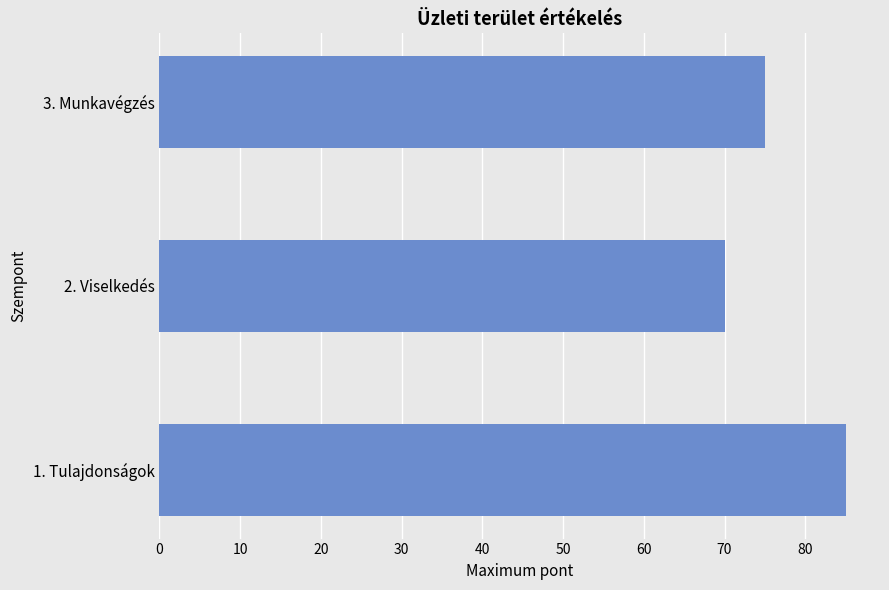

How many values are between 70 and 85?

3